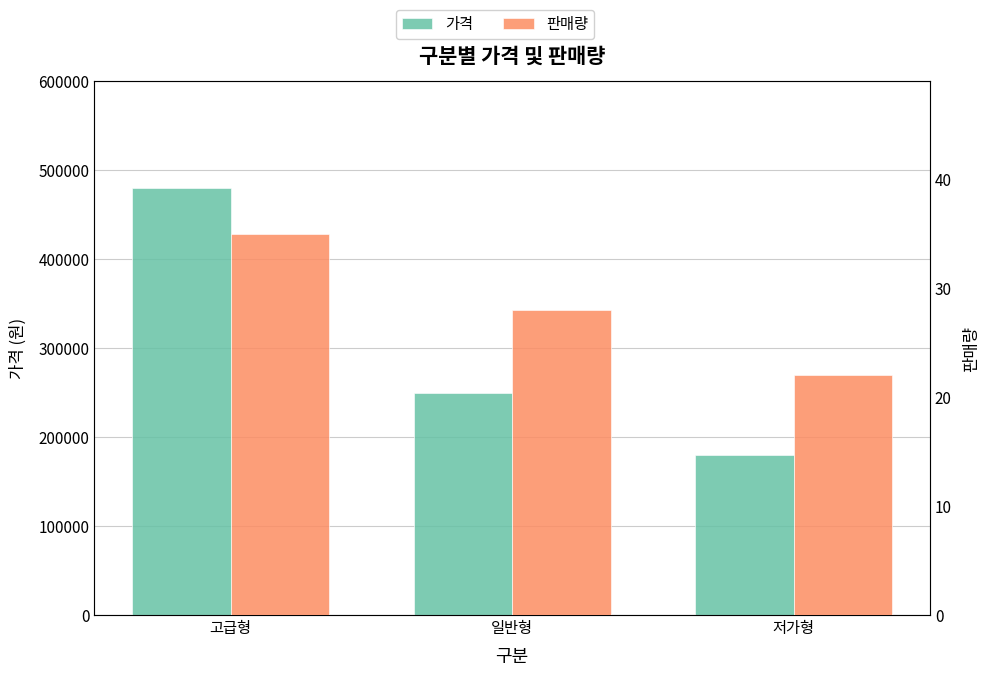

What position from the left is 저가형?

3